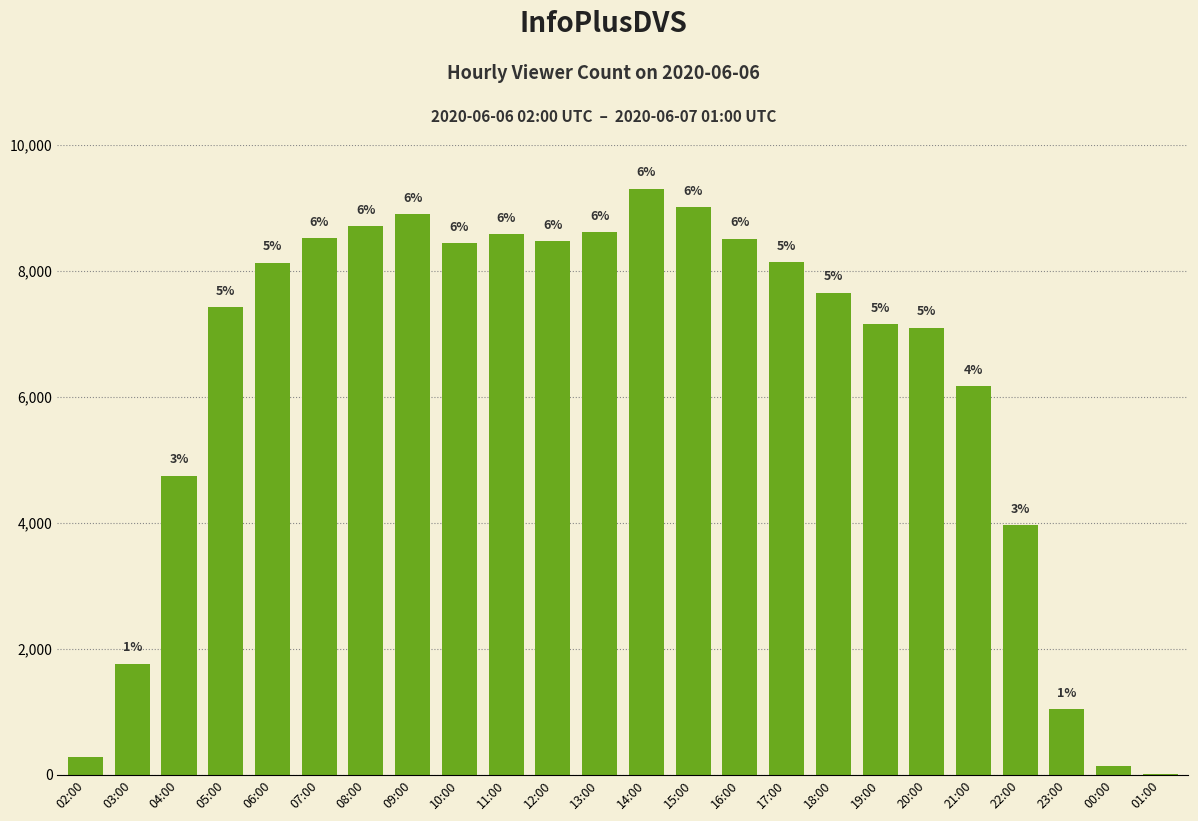

Are the bars grouped side by side (vs. stacked)?

No